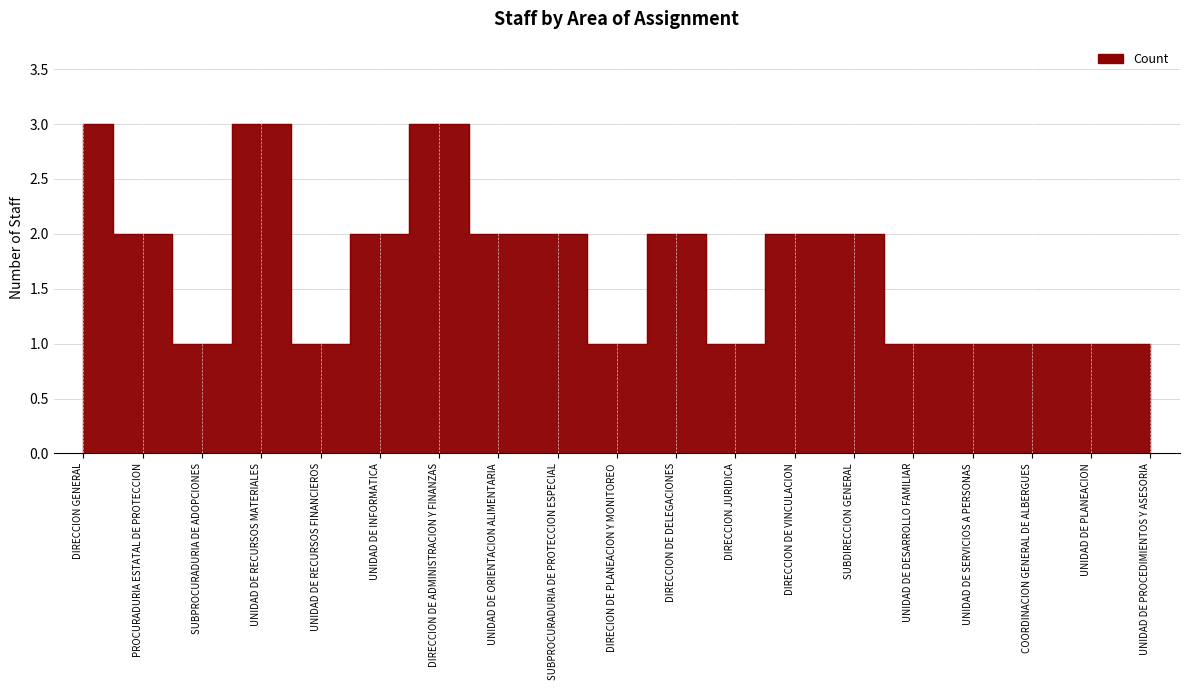

How many values are below 2?

9